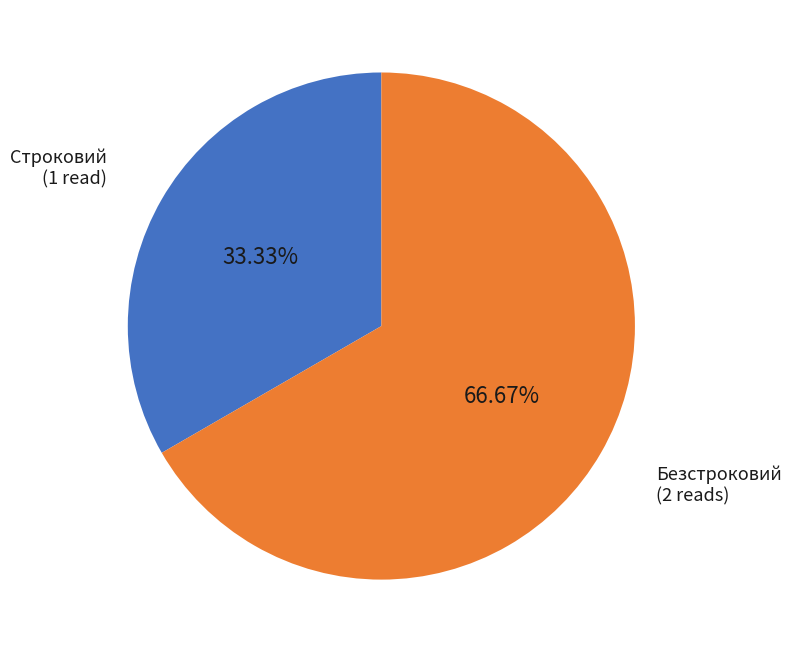

To the nearest percent, what is the combined percentage of Строковий and Безстроковий?

100%